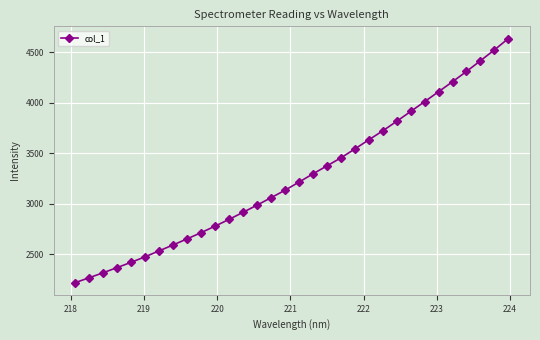

How many series are shown in this chart?

1